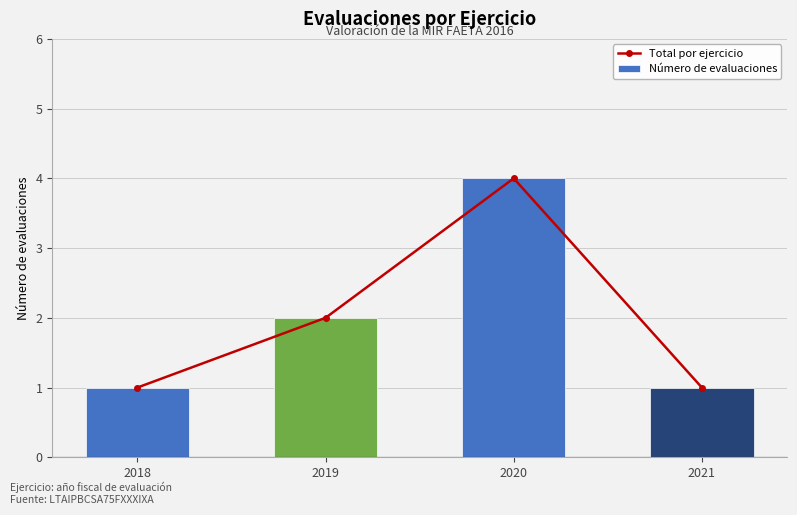

What is the difference between the second highest and second lowest values in the Número de evaluaciones series?

1